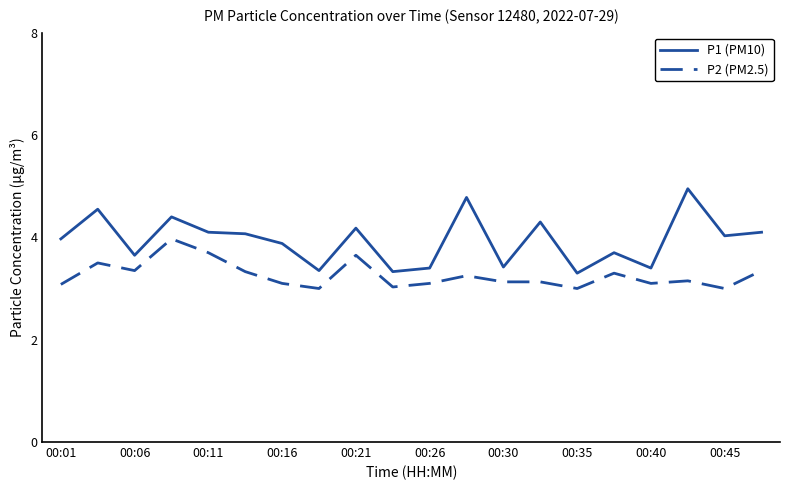

Which series has the largest total across all categories?

P1 (PM10)